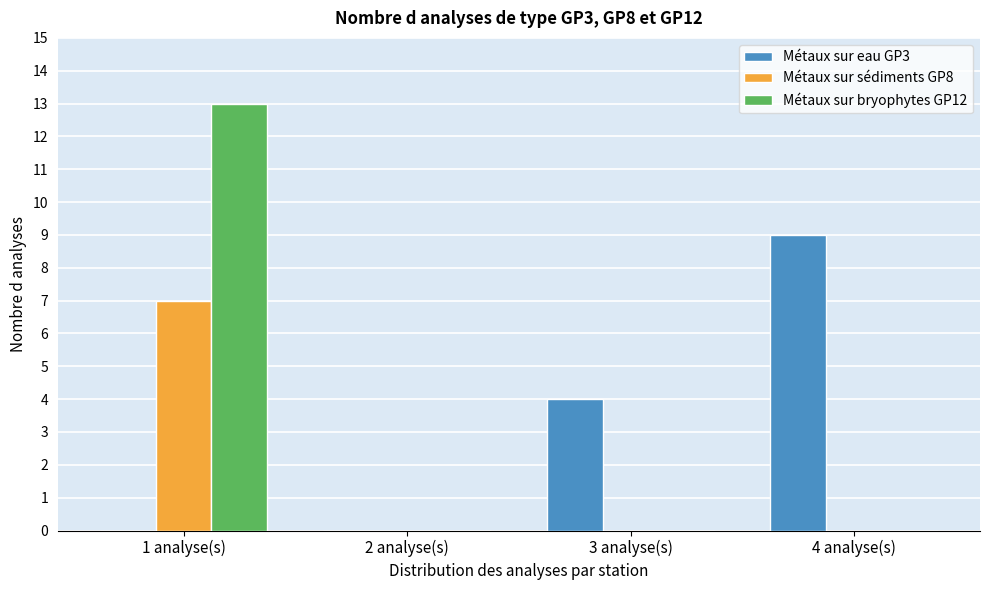

Reading right to left, extract all data points from this chart.

Métaux sur eau GP3: 4 analyse(s)=9	3 analyse(s)=4	2 analyse(s)=0	1 analyse(s)=0
Métaux sur sédiments GP8: 4 analyse(s)=0	3 analyse(s)=0	2 analyse(s)=0	1 analyse(s)=7
Métaux sur bryophytes GP12: 4 analyse(s)=0	3 analyse(s)=0	2 analyse(s)=0	1 analyse(s)=13